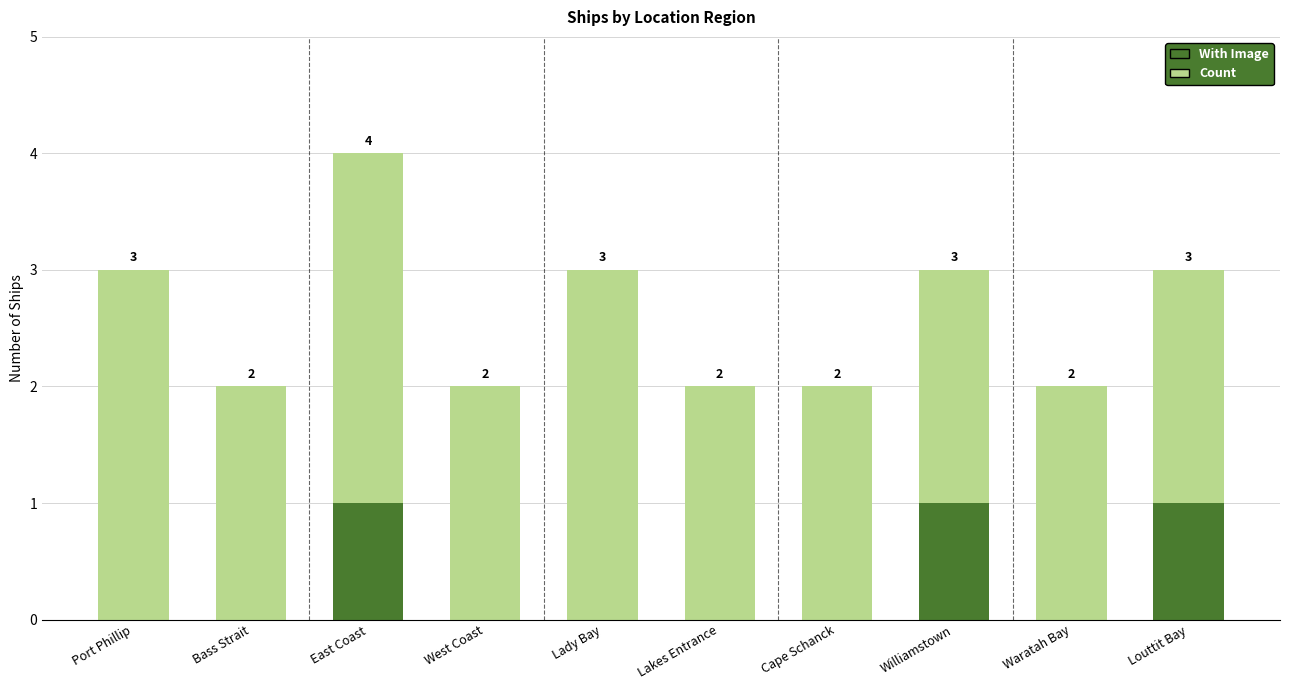

Reading left to right, list the values for the With Image series.

Port Phillip=0	Bass Strait=0	East Coast=1	West Coast=0	Lady Bay=0	Lakes Entrance=0	Cape Schanck=0	Williamstown=1	Waratah Bay=0	Louttit Bay=1